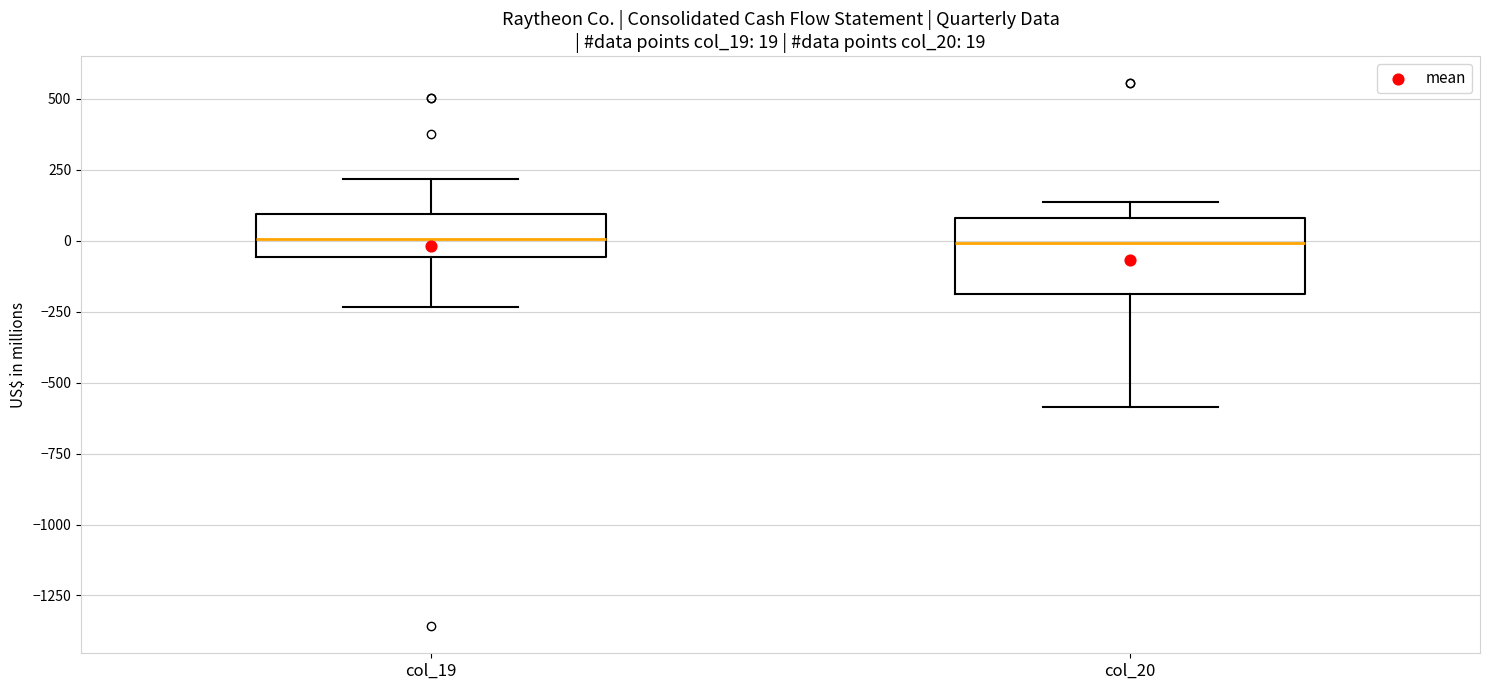

Which box is the tallest, from its lower edge to its upper edge?

col_20